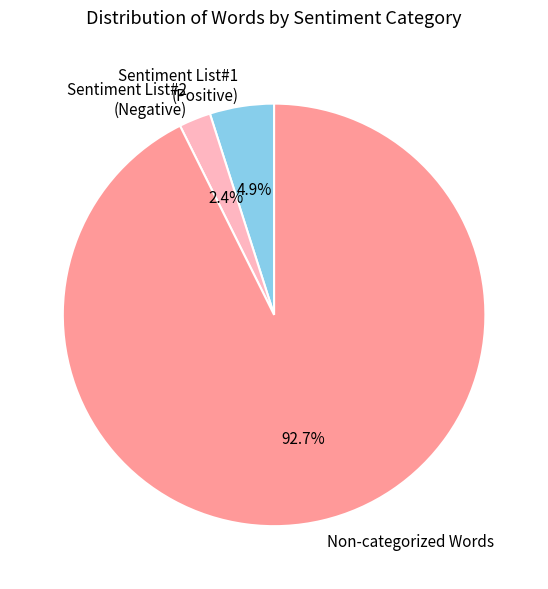

Is there any slice that represents more than half of the pie?

Yes